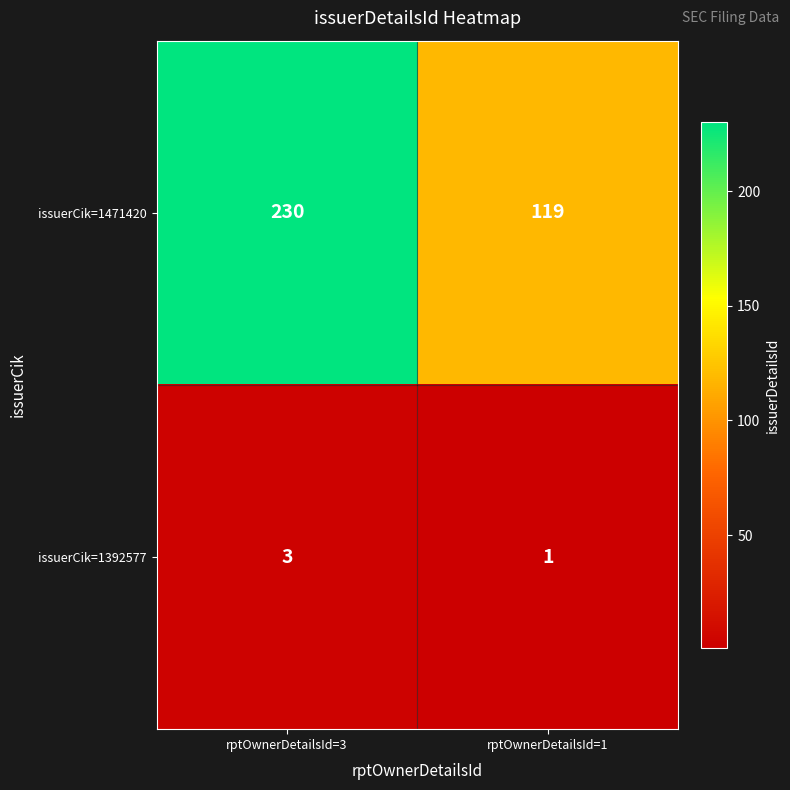

What is the sum of all issuerCik=1471420 values?

349